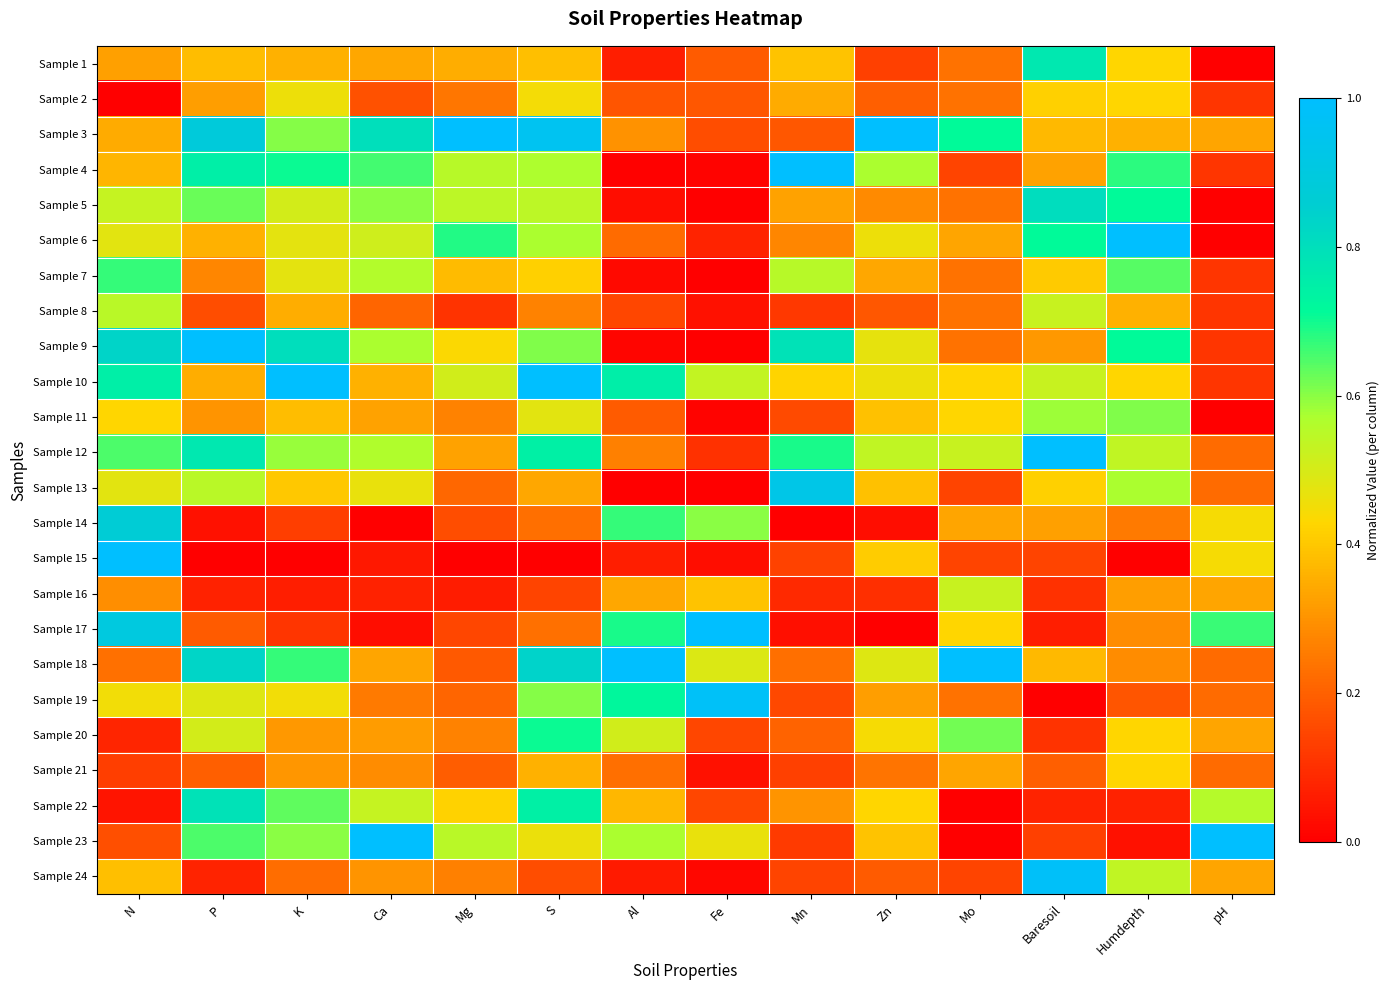

At which category is the sum across all series the highest?

S